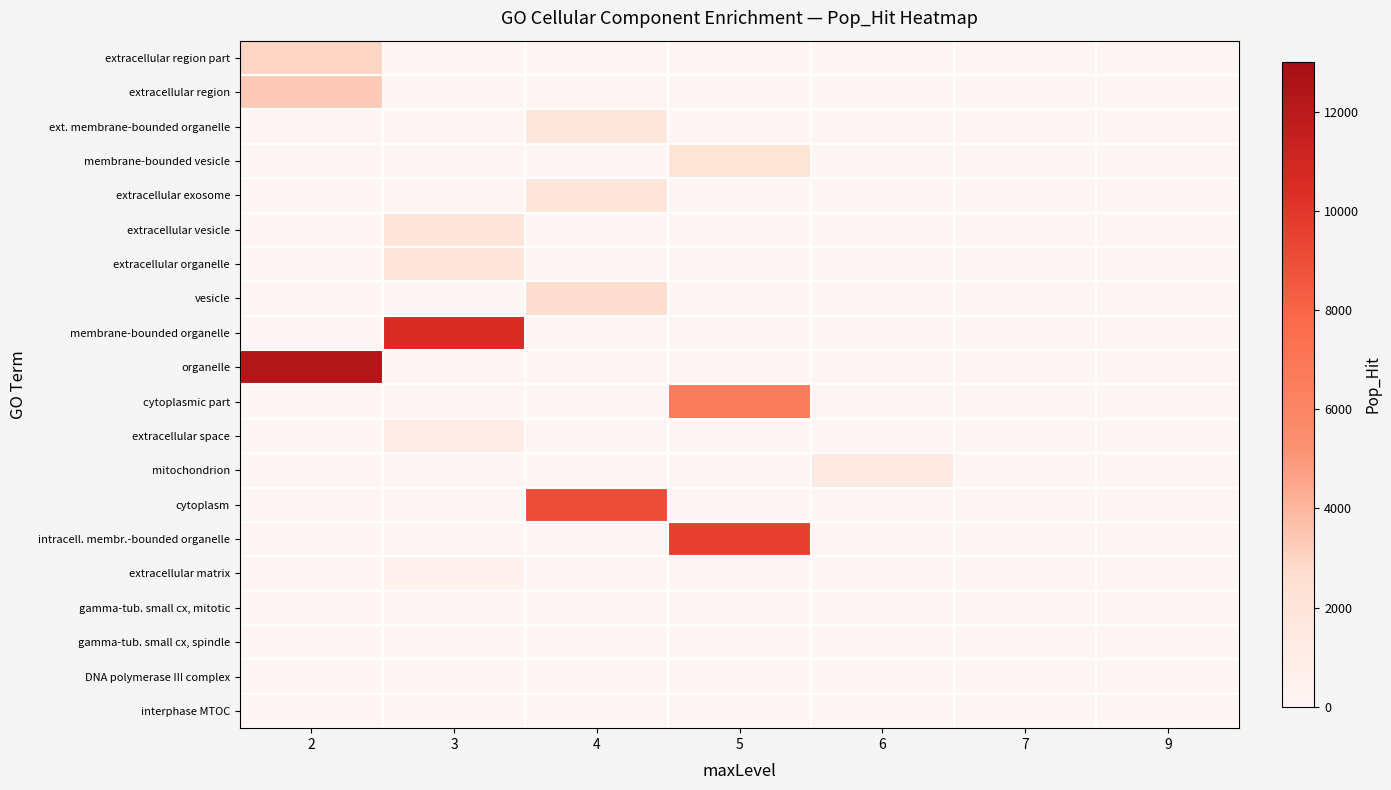

How many data points does each series have?

7